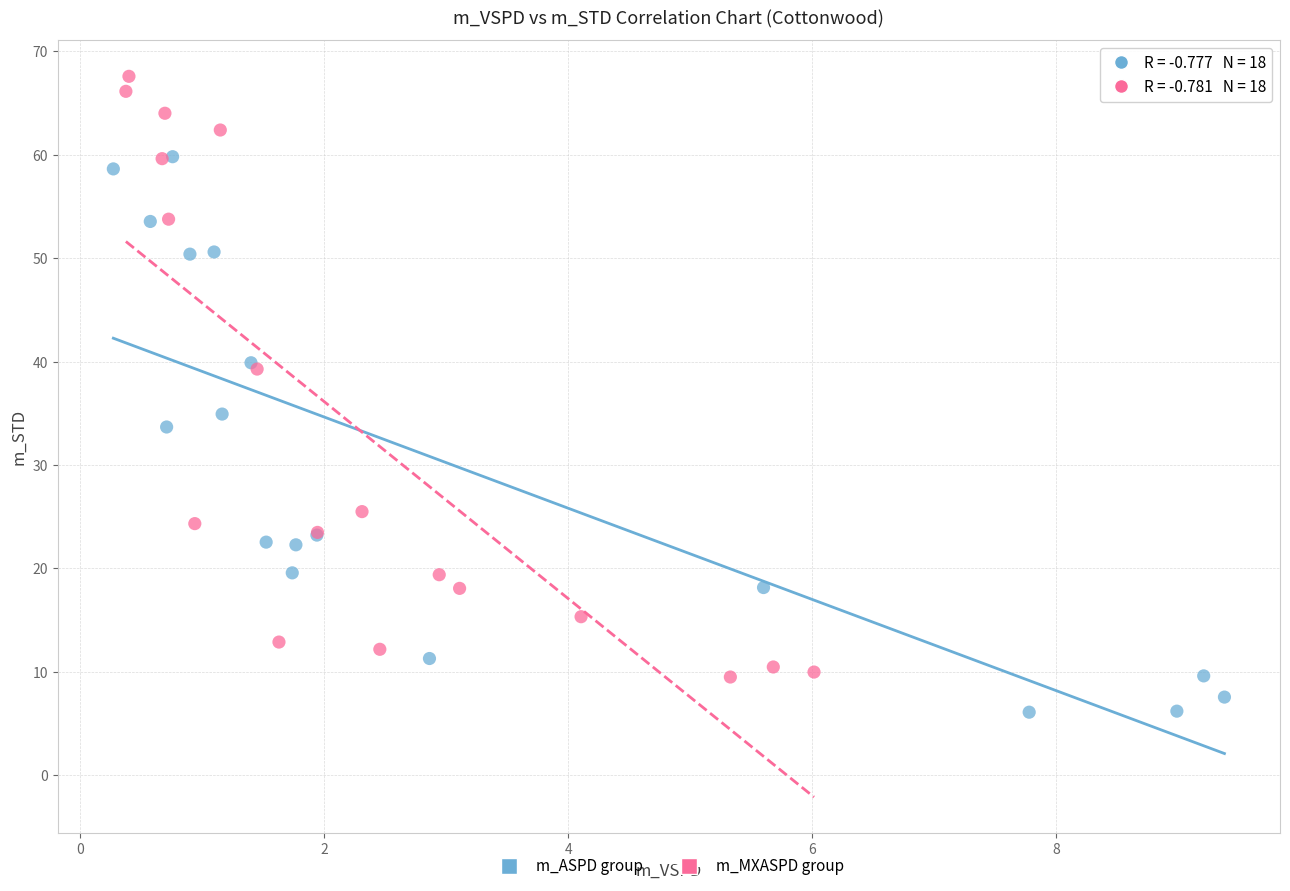

Which series has the widest spread of Y values?

m_MXASPD group